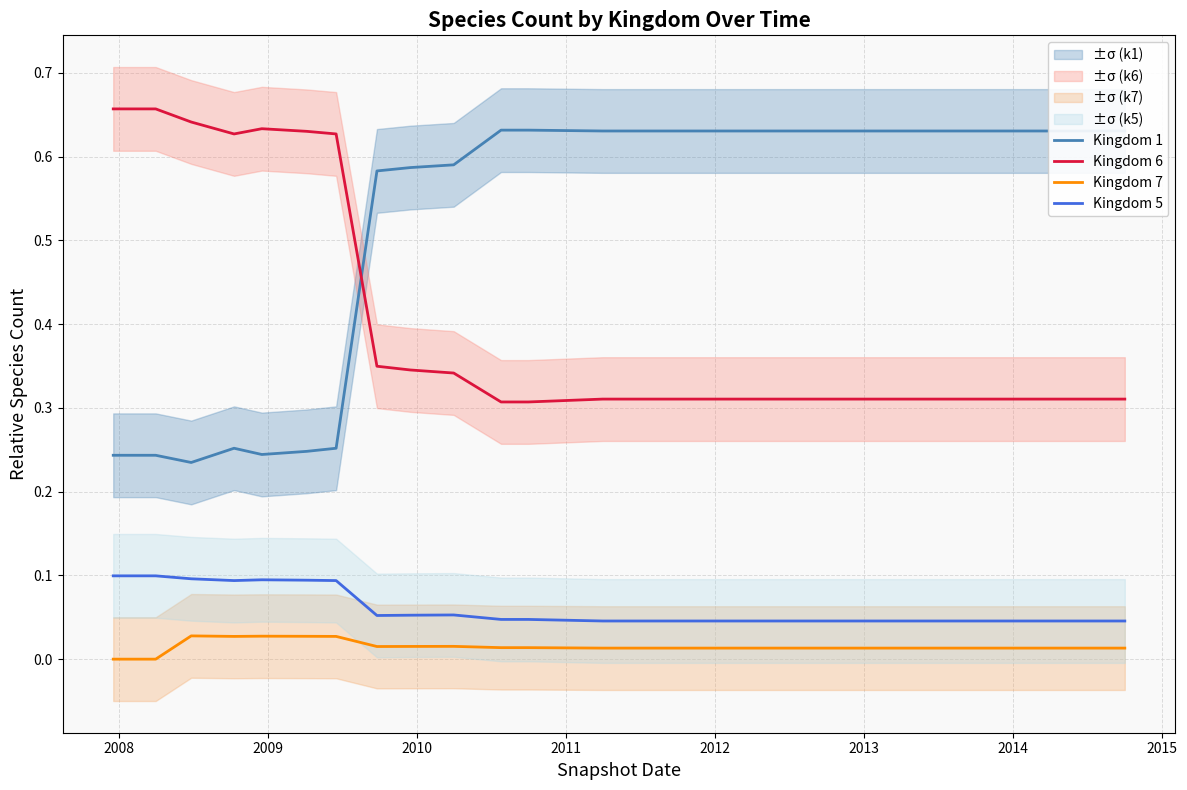

True or false: Kingdom 1 and Kingdom 5 intersect in this chart.

False